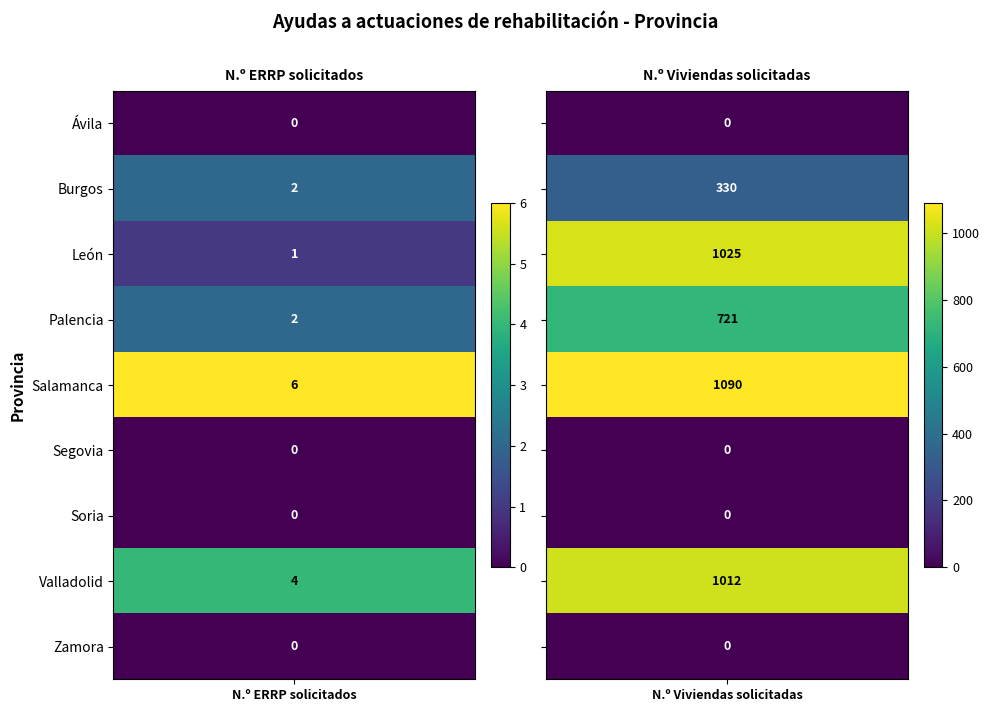

Reading right to left, extract all data points from this chart.

Ávila: 0	0
Burgos: 330	2
León: 1025	1
Palencia: 721	2
Salamanca: 1090	6
Segovia: 0	0
Soria: 0	0
Valladolid: 1012	4
Zamora: 0	0